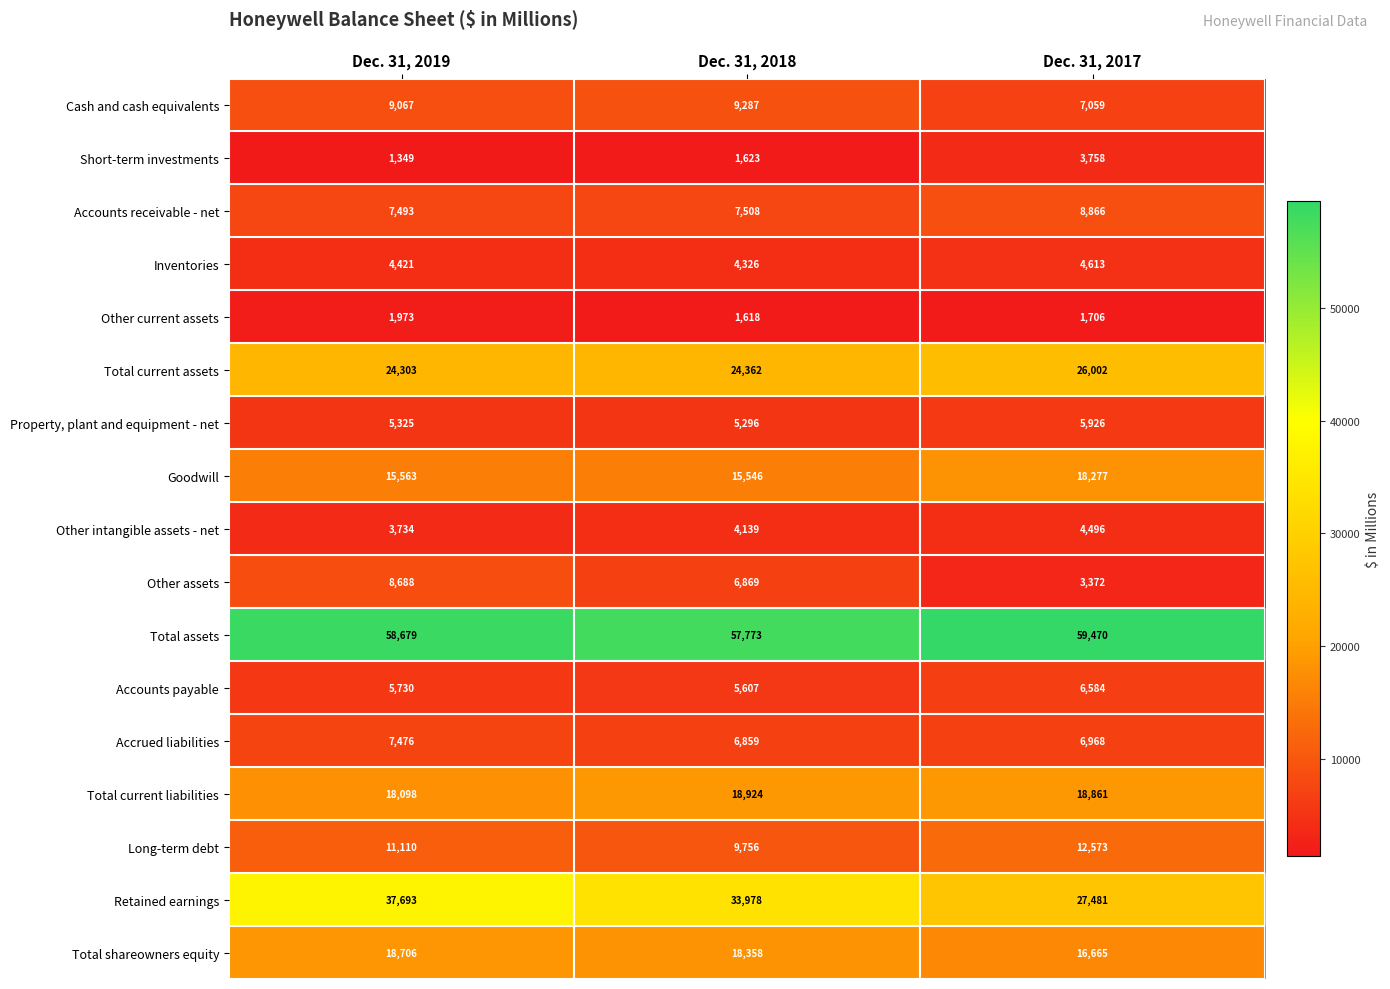

What value does the Accrued liabilities series have at Dec. 31, 2019, to the nearest 100?

7500